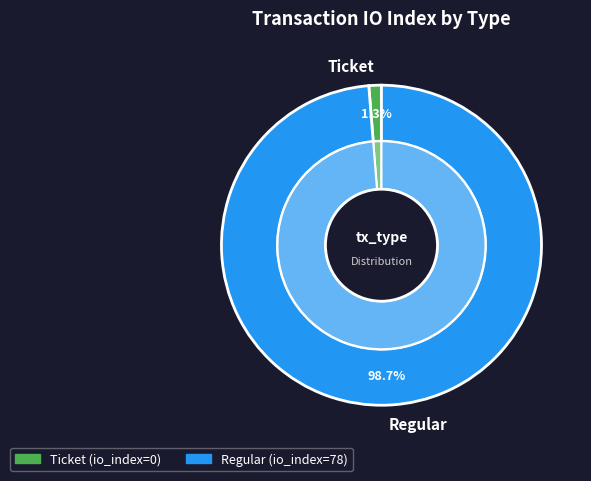

Combined, what portion of the pie is Ticket and Regular?

100.0%